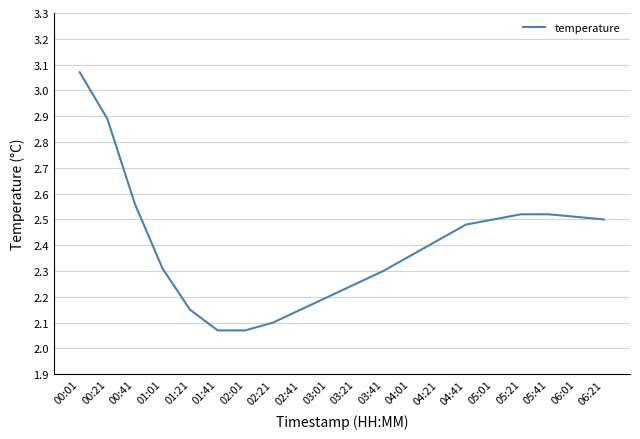

What is the ratio of the value at 00:01 to the value at 01:21?

1.4